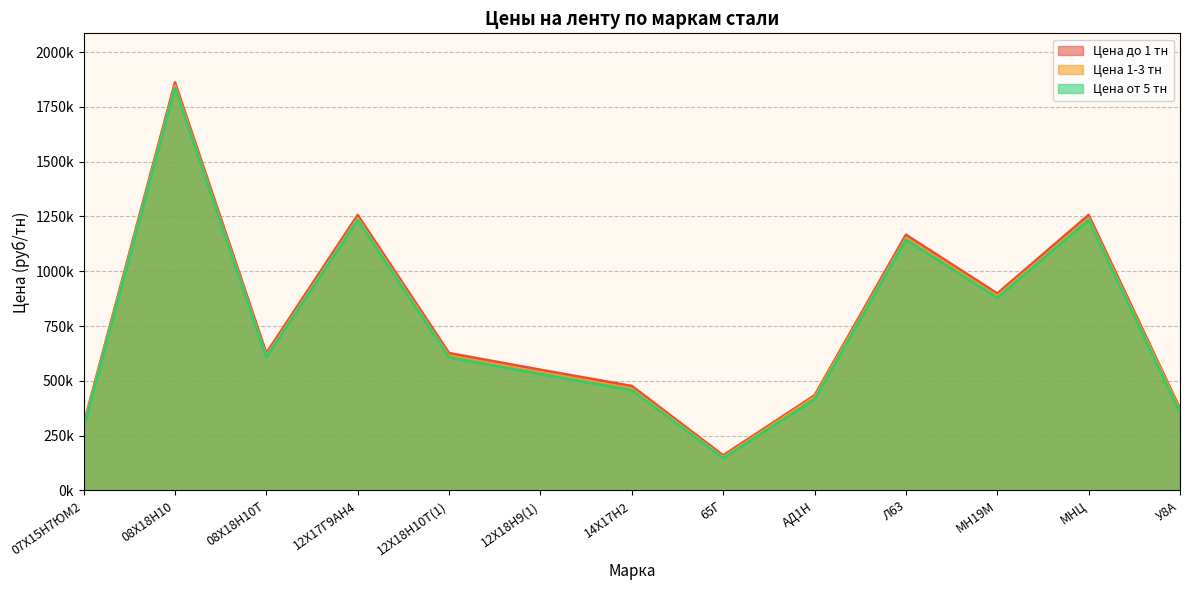

What is the label of the 13th point from the right?

07Х15Н7ЮМ2